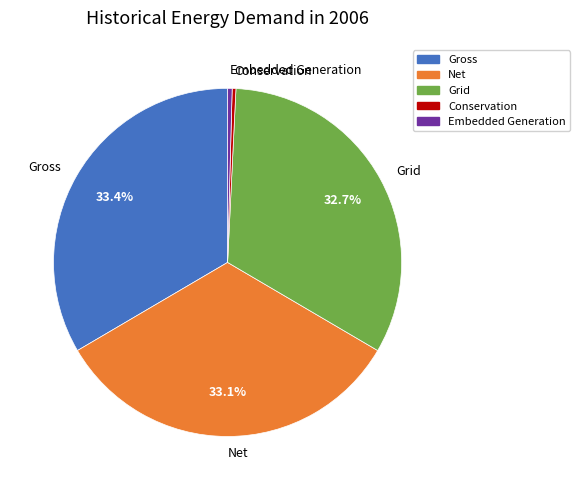

Is there a majority slice in this chart?

No